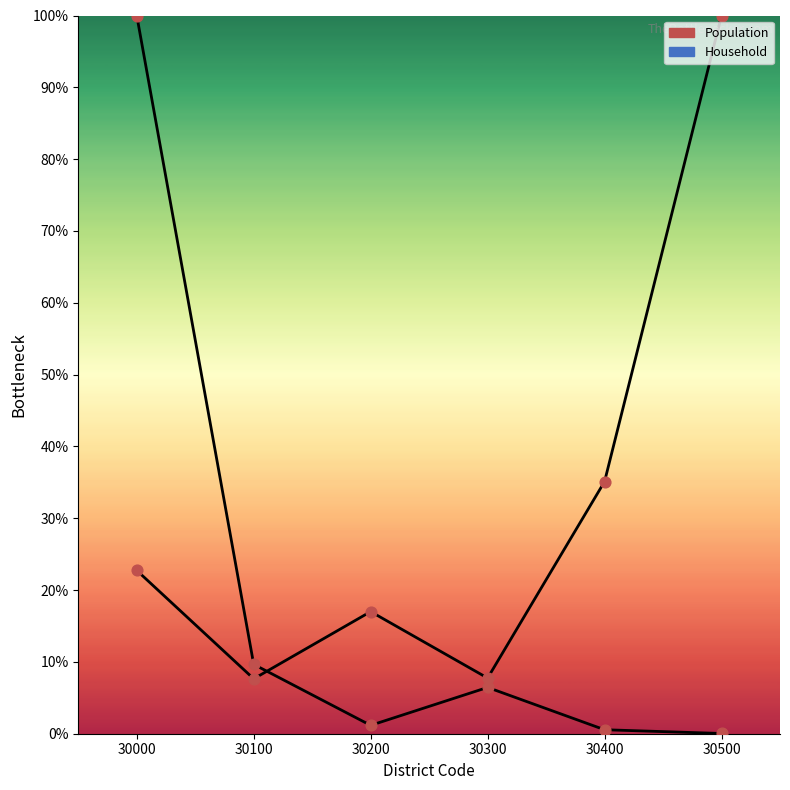

Is the value of Household at 30500 greater than the value of Population at 30400?

Yes